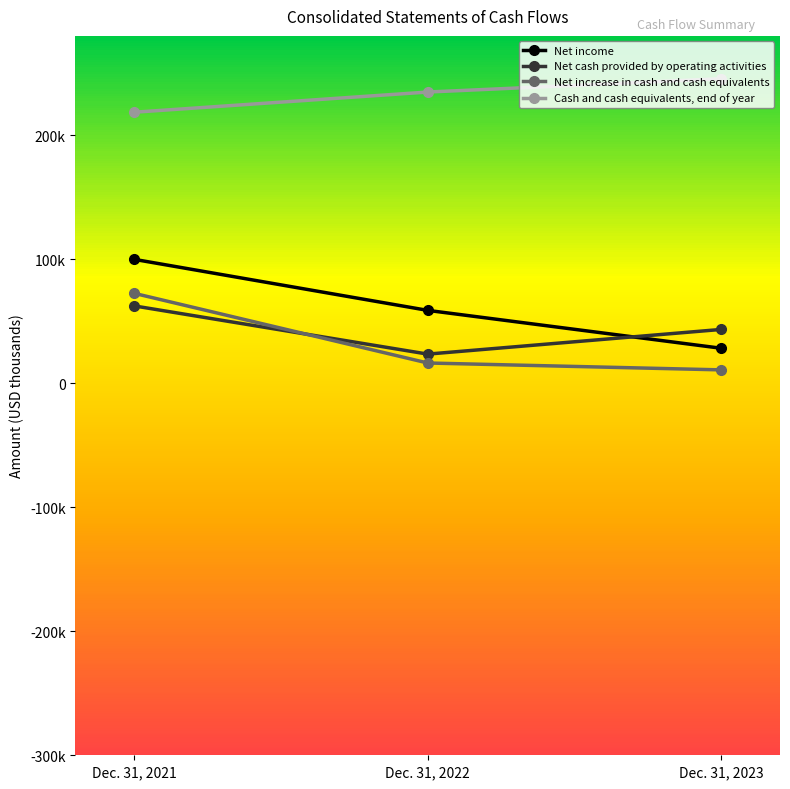

What is the average value of the Net income series?

62228